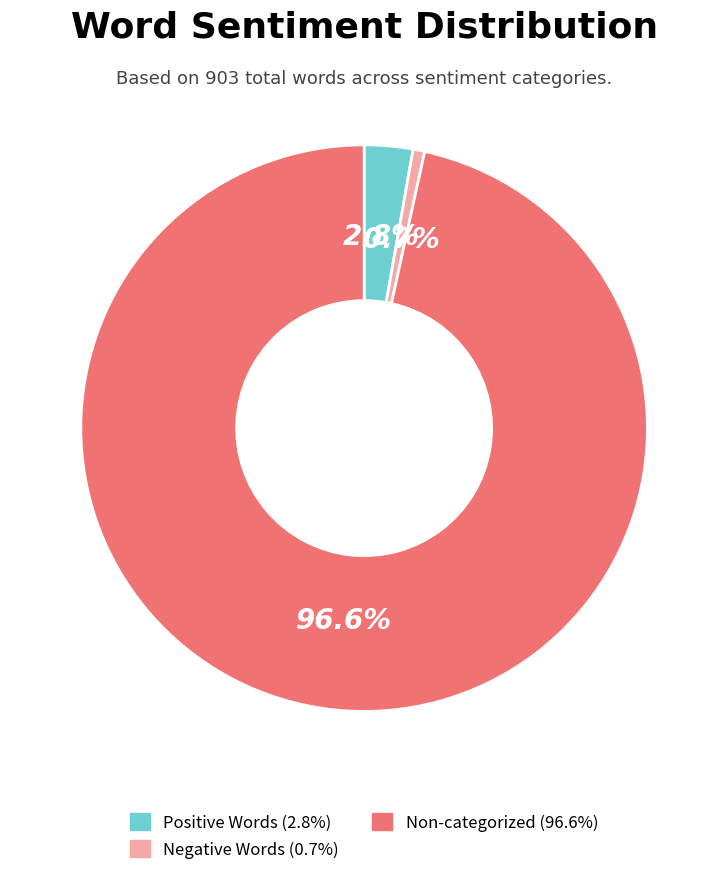

Does any single category account for the majority?

Yes